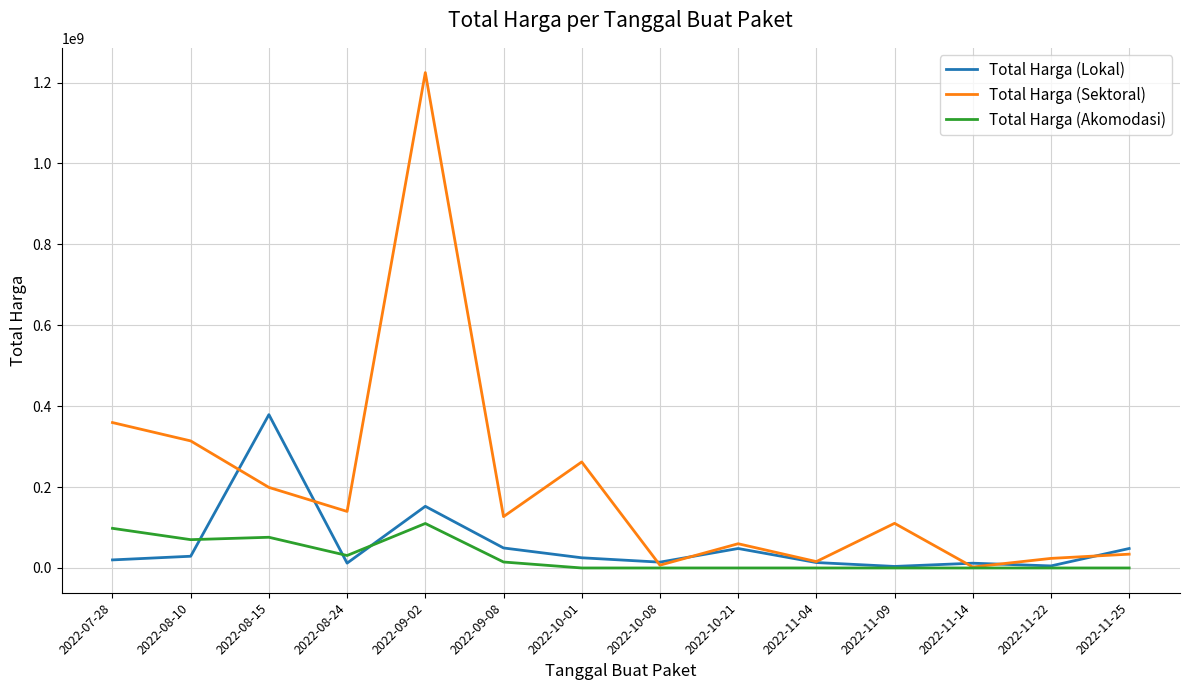

Read the Total Harga (Lokal) value at 2022-09-02, to the nearest 10.

152477000